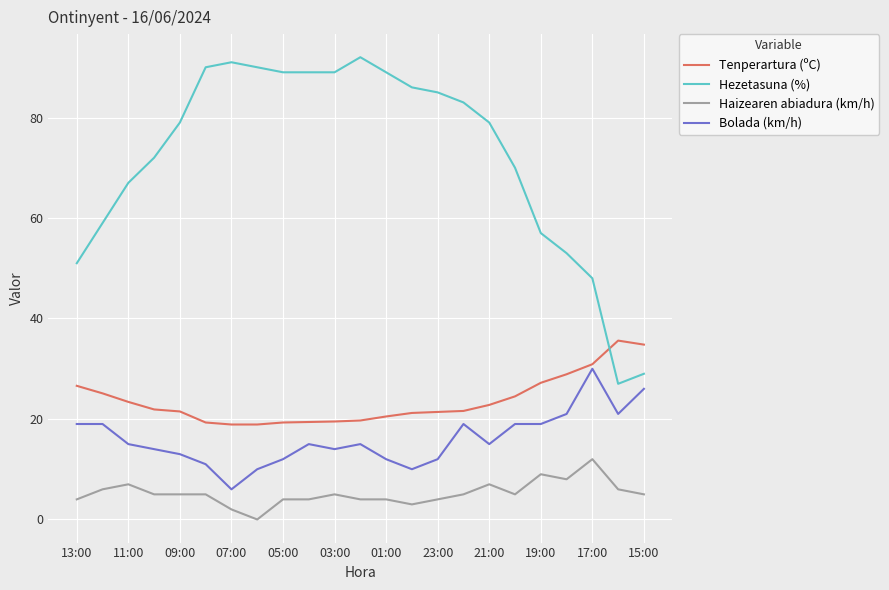

What is the sum of all Tenperartura (ºC) values?

542.9